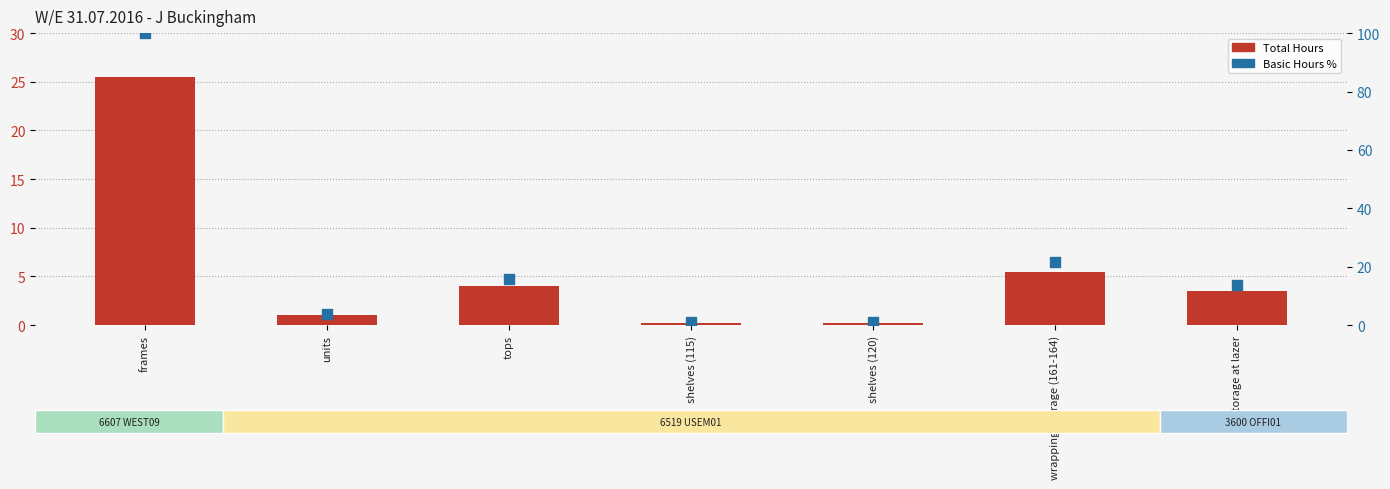

At how many categories does at least one series exceed 94?

1